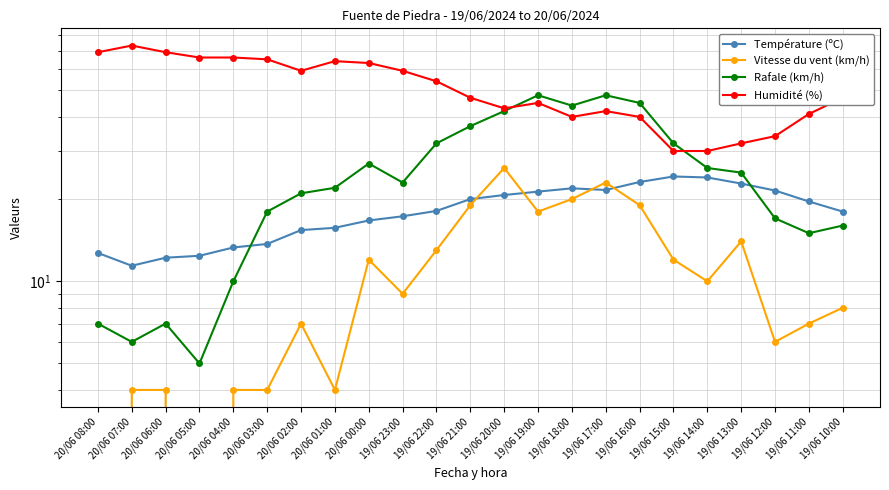

Rank the series by their maximum value, from highest to lowest.

Humidité (%), Rafale (km/h), Vitesse du vent (km/h), Température (ºC)